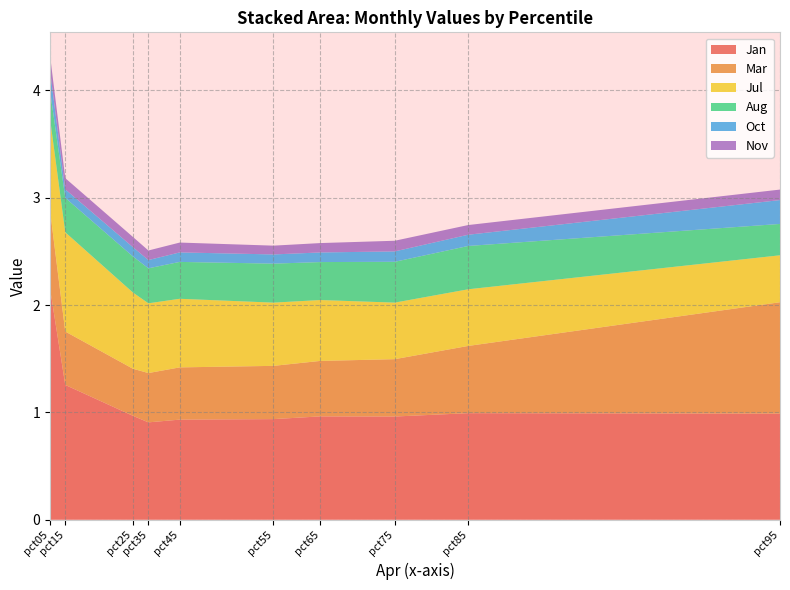

Reading left to right, what are all the values shown in this chart?

Jan: pct05=2.2	pct15=1.3	pct25=1.0	pct35=0.9	pct45=0.9	pct55=0.9	pct65=1.0	pct75=1.0	pct85=1.0	pct95=1.0
Mar: pct05=0.7	pct15=0.5	pct25=0.4	pct35=0.5	pct45=0.5	pct55=0.5	pct65=0.5	pct75=0.5	pct85=0.6	pct95=1.0
Jul: pct05=0.9	pct15=0.9	pct25=0.7	pct35=0.6	pct45=0.6	pct55=0.6	pct65=0.6	pct75=0.5	pct85=0.5	pct95=0.4
Aug: pct05=0.3	pct15=0.3	pct25=0.3	pct35=0.3	pct45=0.3	pct55=0.4	pct65=0.4	pct75=0.4	pct85=0.4	pct95=0.3
Oct: pct05=0.2	pct15=0.1	pct25=0.1	pct35=0.1	pct45=0.1	pct55=0.1	pct65=0.1	pct75=0.1	pct85=0.1	pct95=0.2
Nov: pct05=0.1	pct15=0.1	pct25=0.1	pct35=0.1	pct45=0.1	pct55=0.1	pct65=0.1	pct75=0.1	pct85=0.1	pct95=0.1